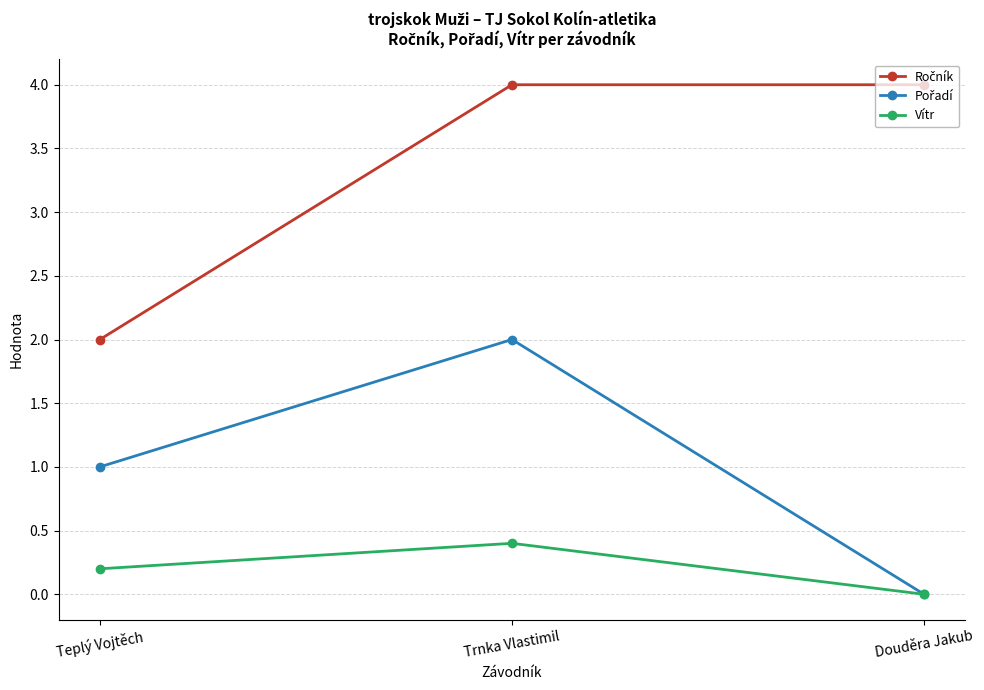

What is the difference between the highest and lowest values at Douděra Jakub?

4.0